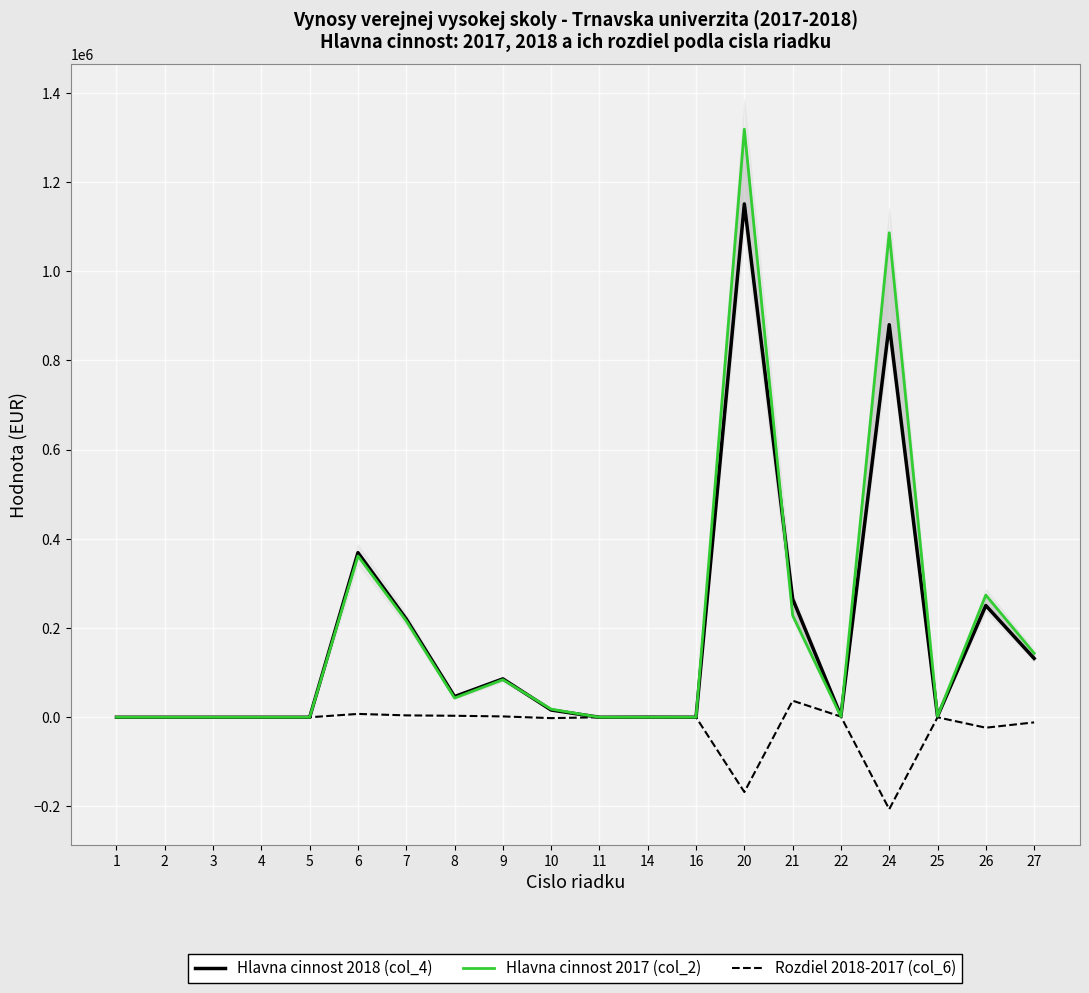

What is the sum of the Hlavna cinnost 2017 (col_2) values at 24 and 2?

1086042.0